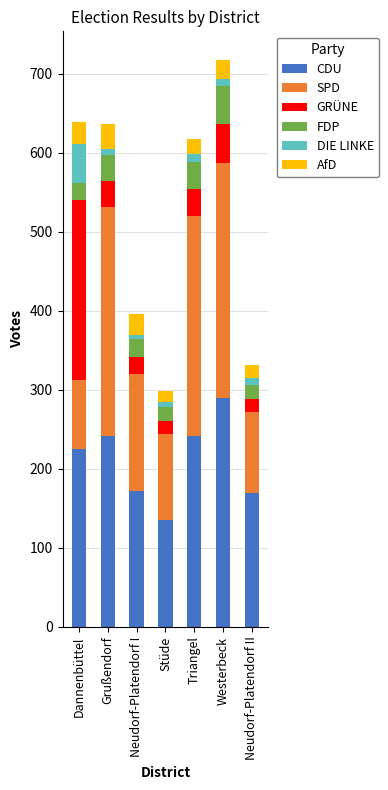

The value of CDU at Stüde is 230. True or false?

False